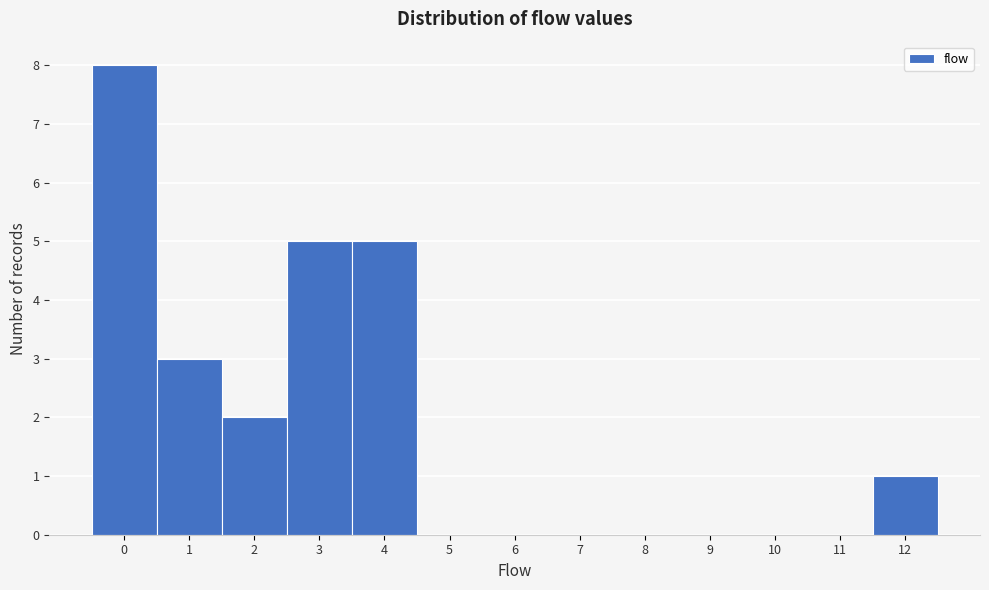

Reading left to right, list every bar in this chart as the range it spans on the x-axis followed by its height. The values are not printed on the chart, so give them approximately, as read against the axis.

-0.5 to 0.5: 8
0.5 to 1.5: 3
1.5 to 2.5: 2
2.5 to 3.5: 5
3.5 to 4.5: 5
4.5 to 5.5: 0
5.5 to 6.5: 0
6.5 to 7.5: 0
7.5 to 8.5: 0
8.5 to 9.5: 0
9.5 to 10.5: 0
10.5 to 11.5: 0
11.5 to 12.5: 1